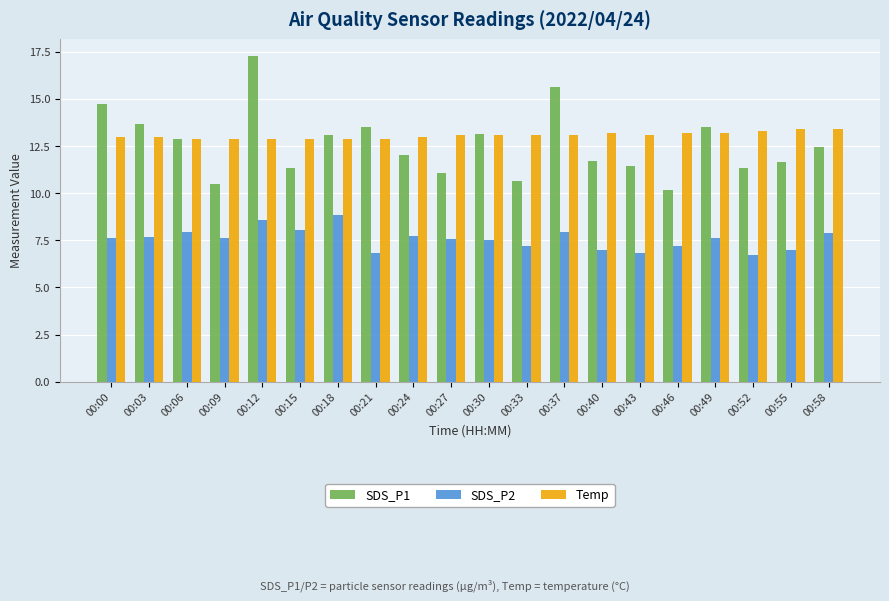

Is it true that Temp equals 22.1 at 00:27?

False